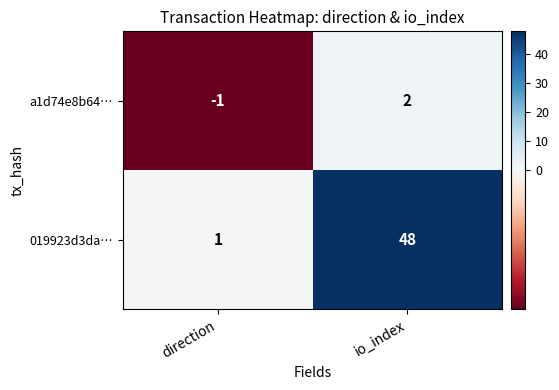

Which series has the largest total across all categories?

019923d3da…